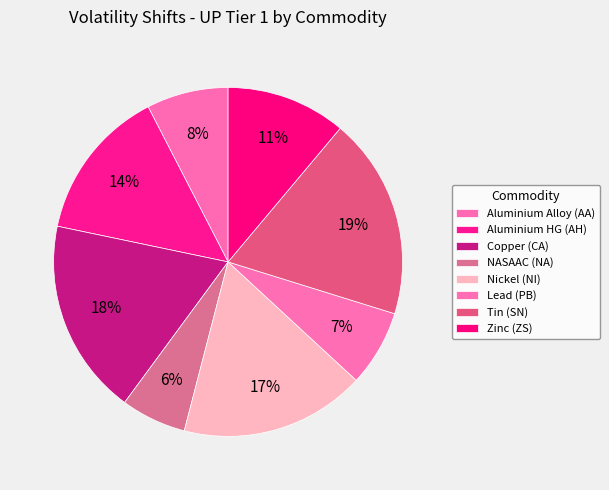

Which has a higher value, Tin (SN) or Nickel (NI)?

Tin (SN)